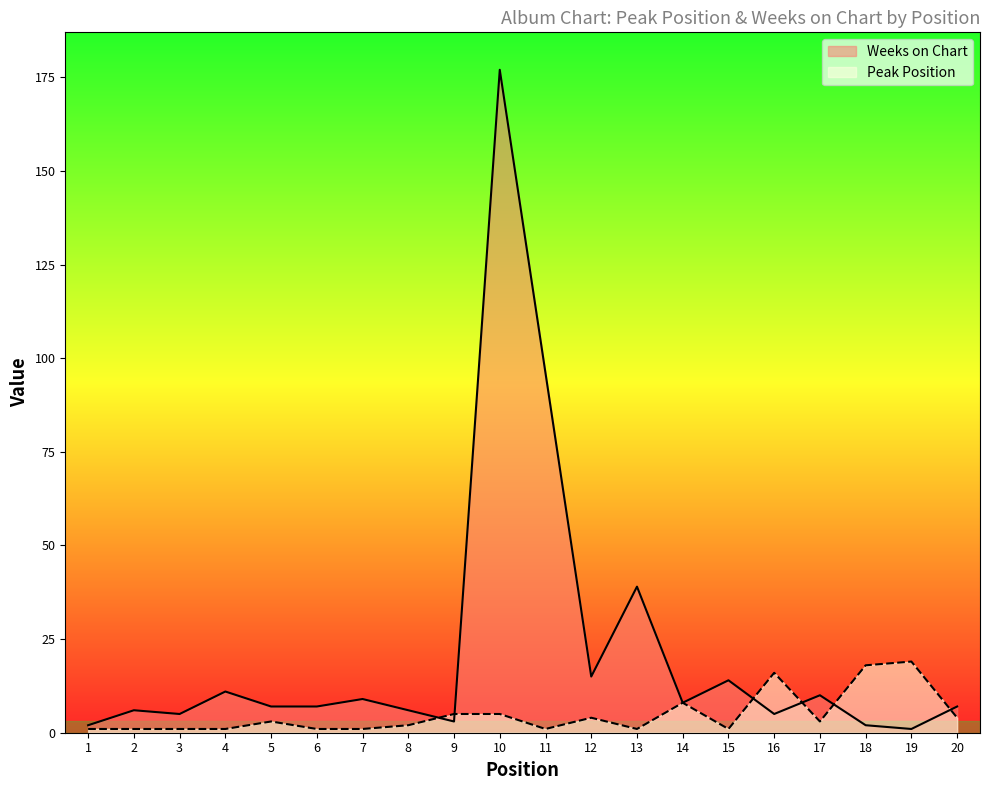

What is the sum of the Peak Position values at 18 and 8?

20